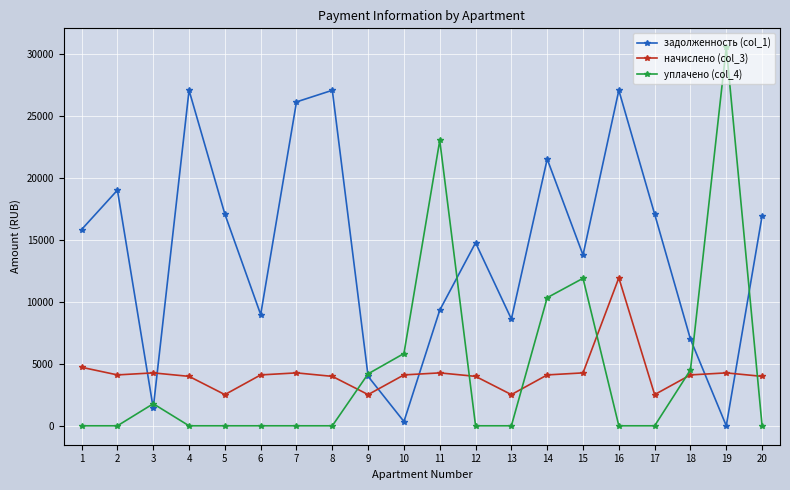

What is the sum of the начислено (col_3) values at 16 and 15?

16225.8